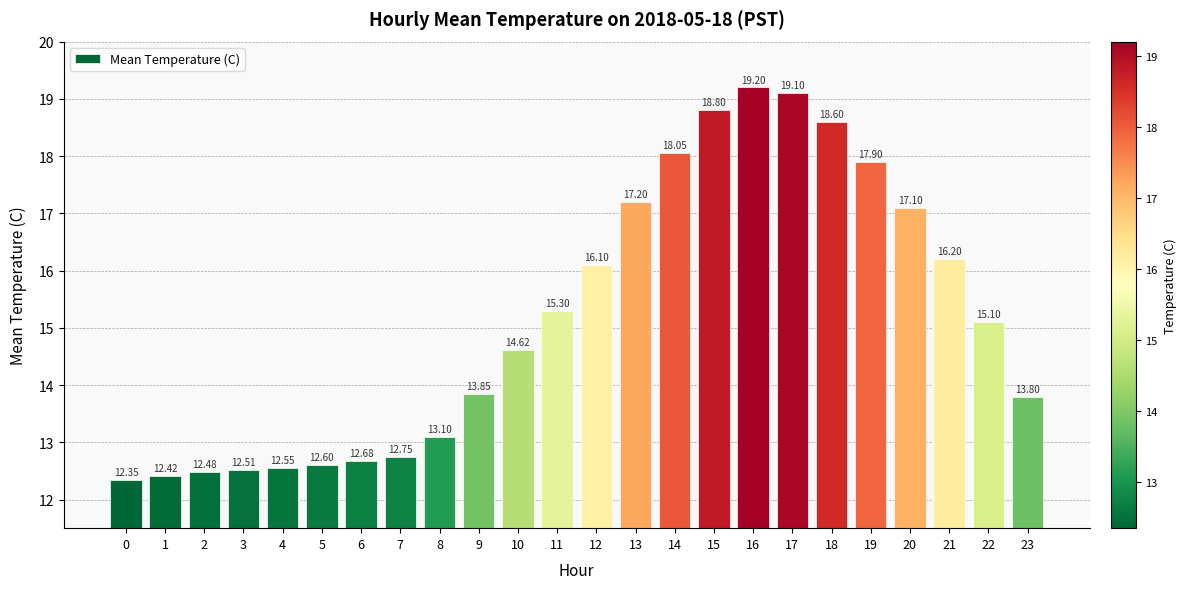

Is it true that the value at 1 is 12.4?

True